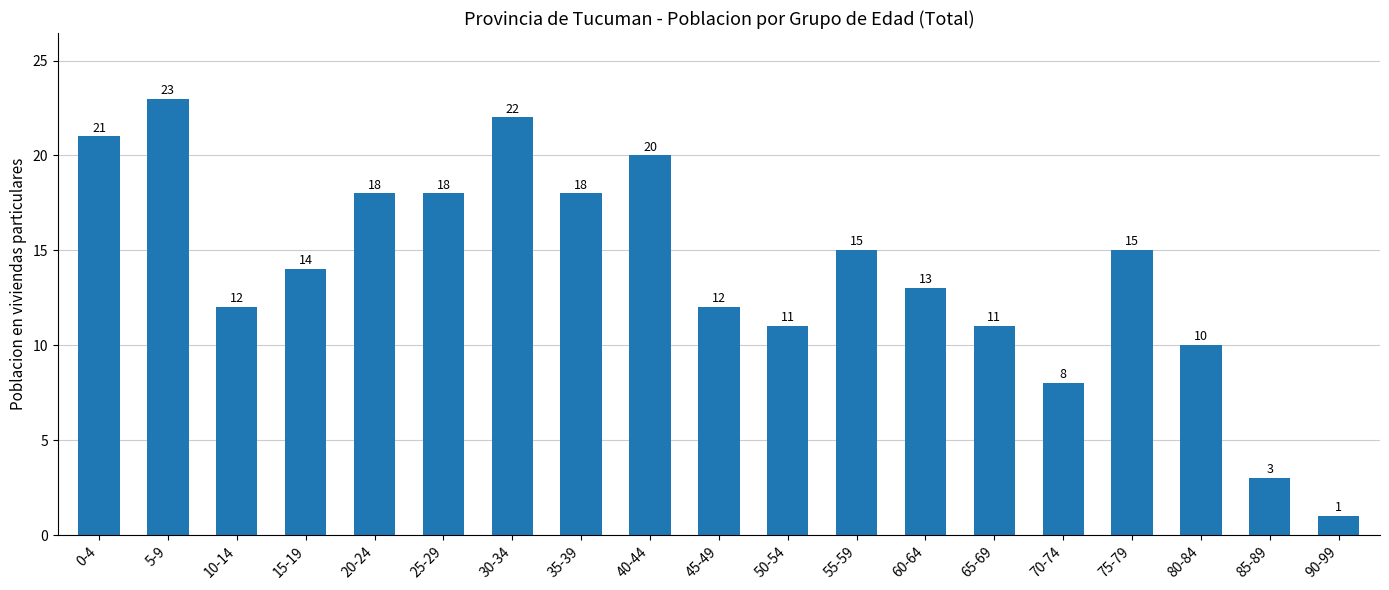

Reading left to right, extract all data points from this chart.

0-4=21	5-9=23	10-14=12	15-19=14	20-24=18	25-29=18	30-34=22	35-39=18	40-44=20	45-49=12	50-54=11	55-59=15	60-64=13	65-69=11	70-74=8	75-79=15	80-84=10	85-89=3	90-99=1